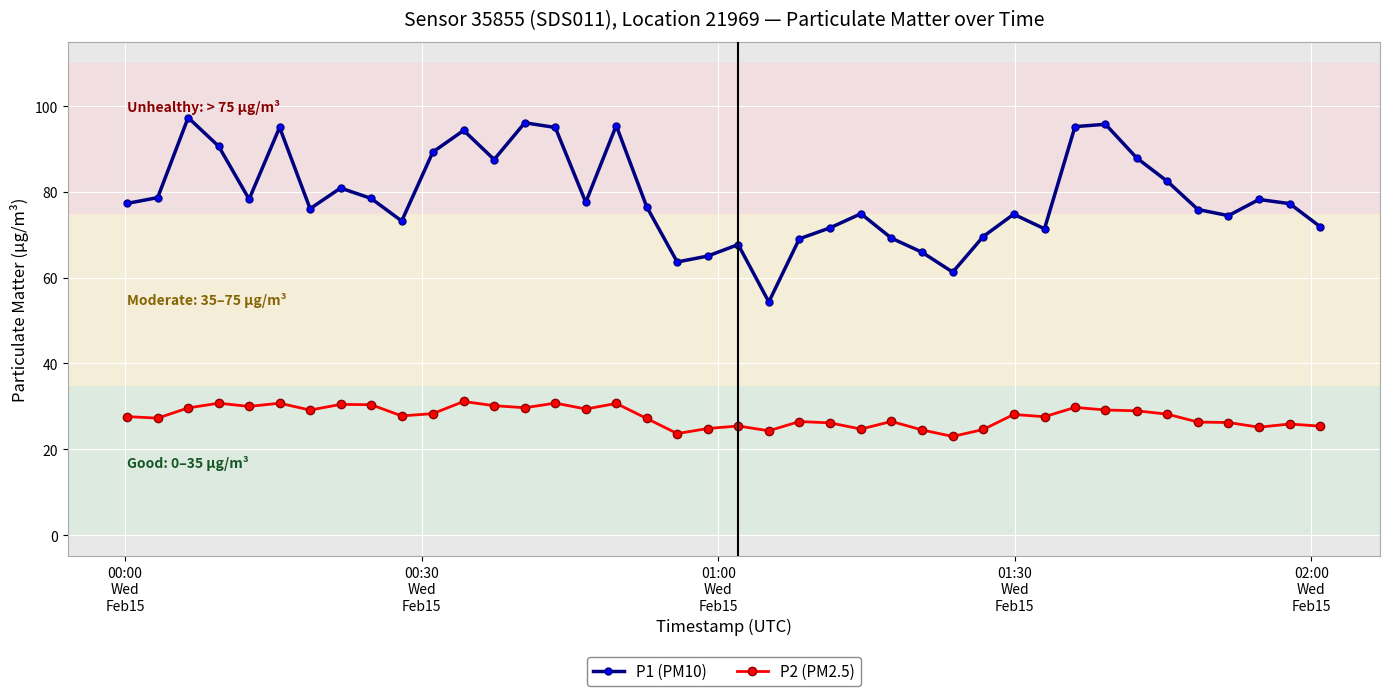

In P1 (PM10), how many points are higher than both neighbors (excluding endpoints)?

11